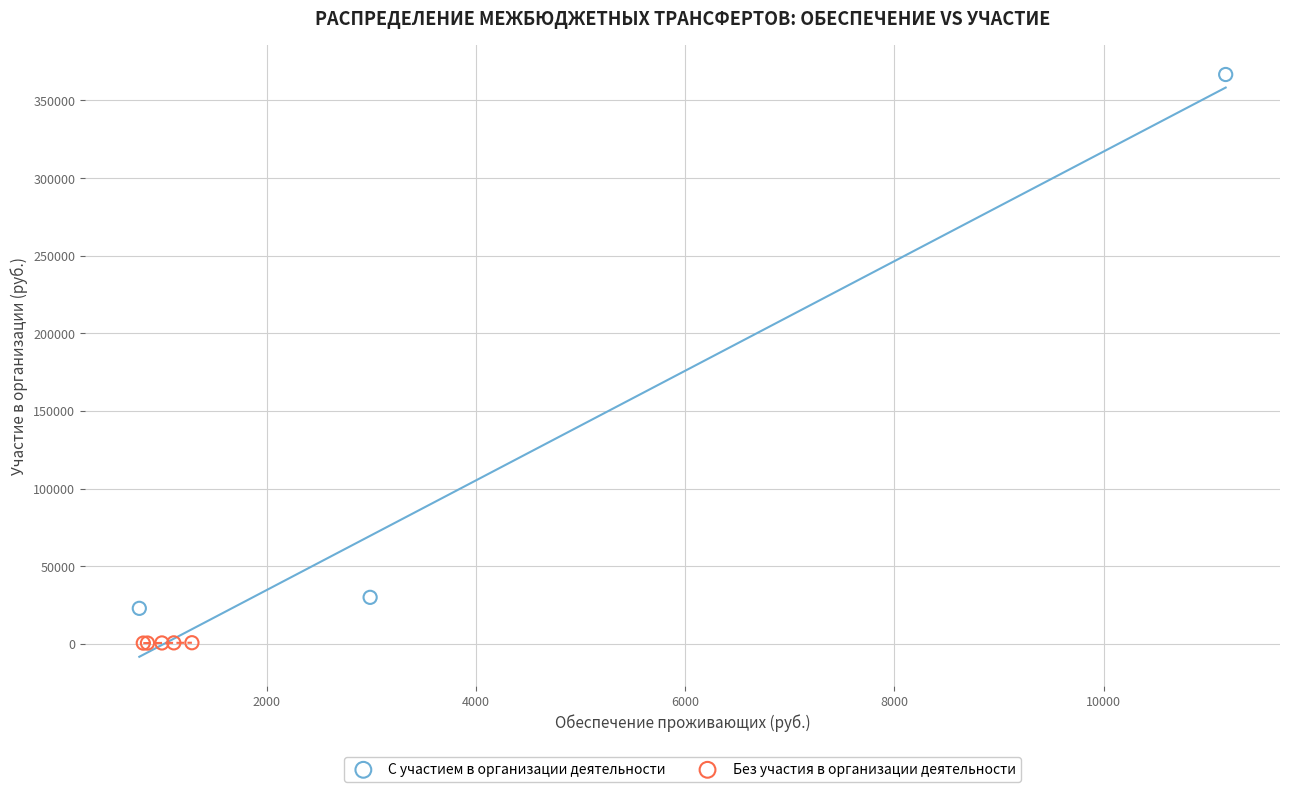

What are all the series names shown in the legend?

С участием в организации деятельности, Без участия в организации деятельности